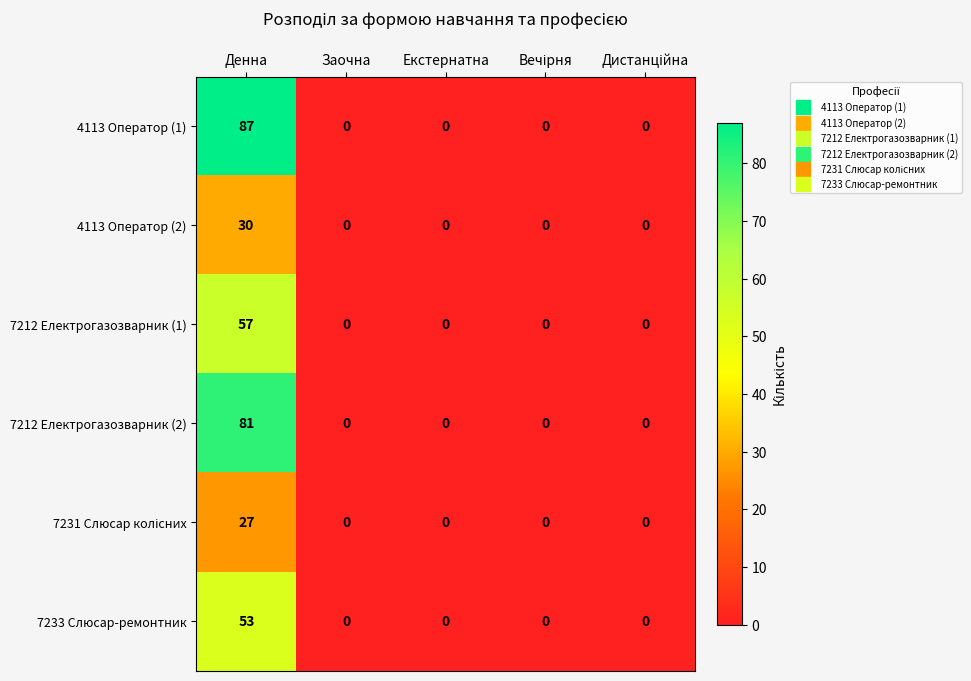

Which category has the highest value in the 7233 Слюсар-ремонтник series?

Денна